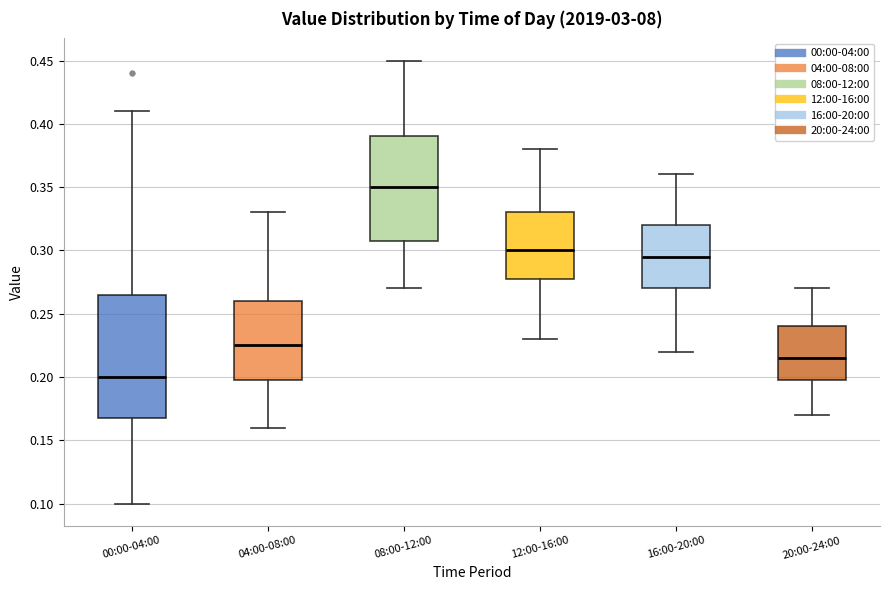

Where does the upper whisker of the box for 20:00-24:00 end on the y-axis? The values are not printed on the chart, so give them approximately, as read against the axis.

0.270